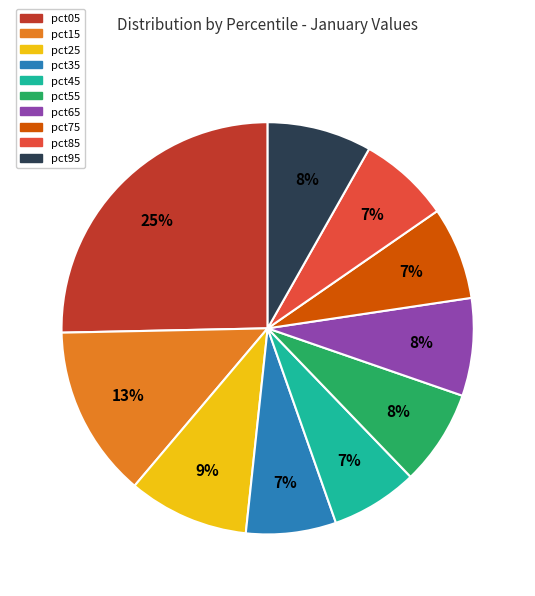

What is the largest slice in the pie chart?

pct05